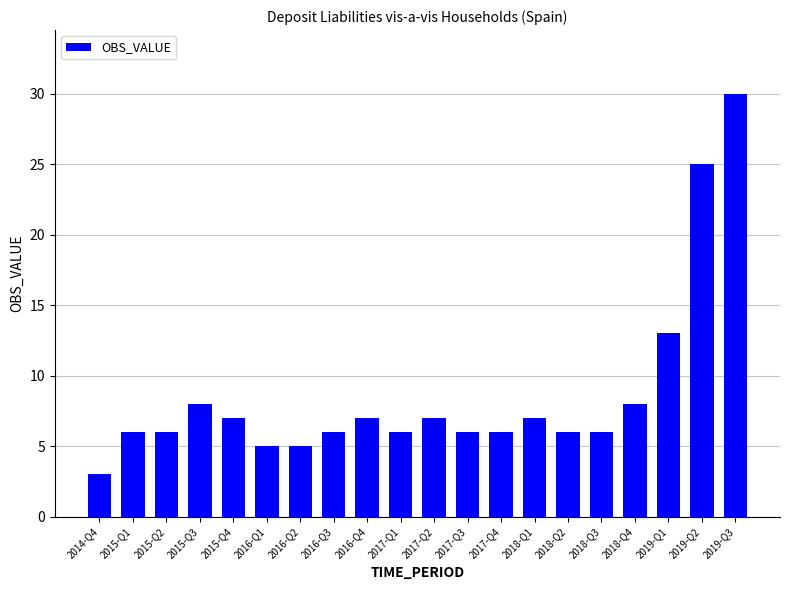

Which has a higher value, 2016-Q2 or 2018-Q4?

2018-Q4